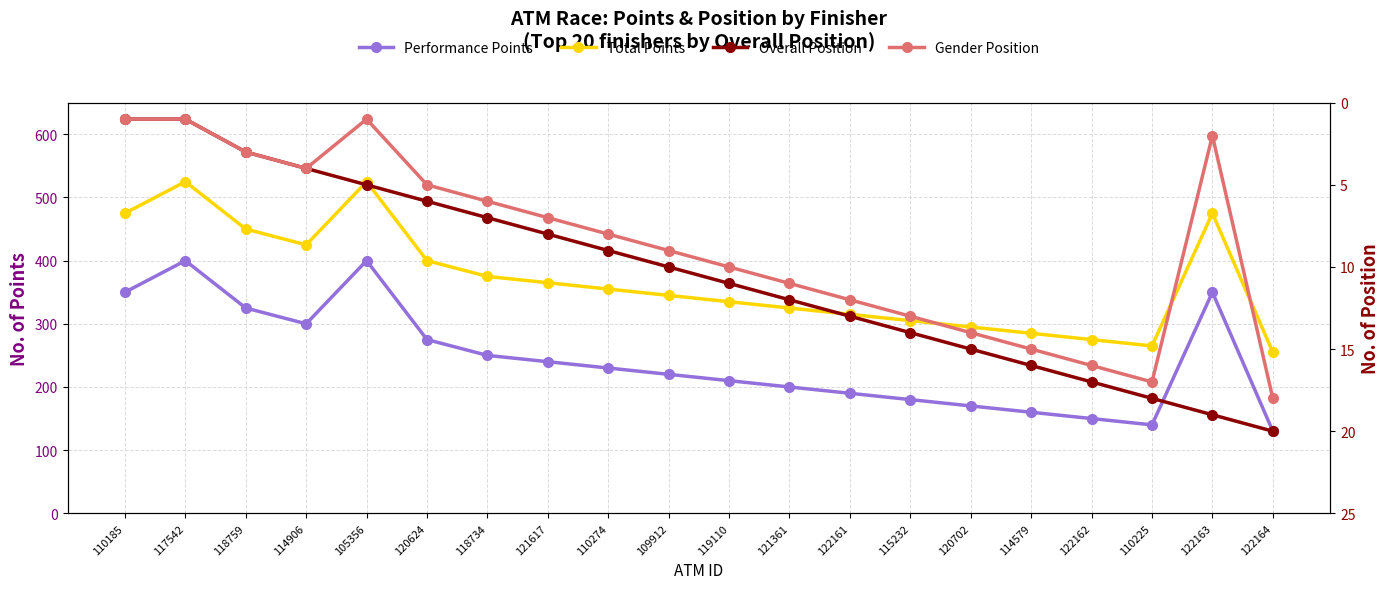

What position from the right is 119110?

10